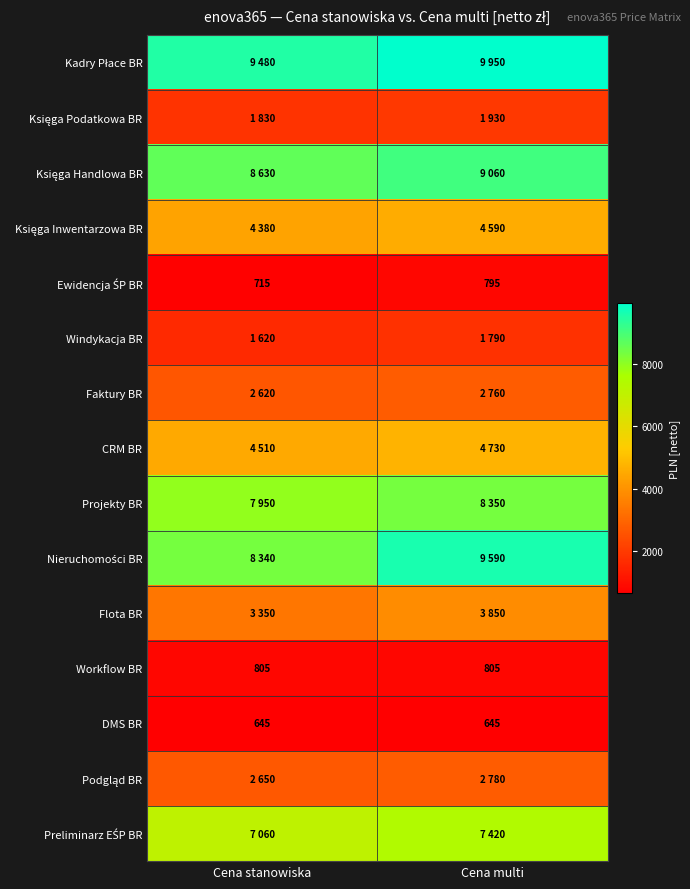

What is the approximate value of DMS BR at Cena multi?

645